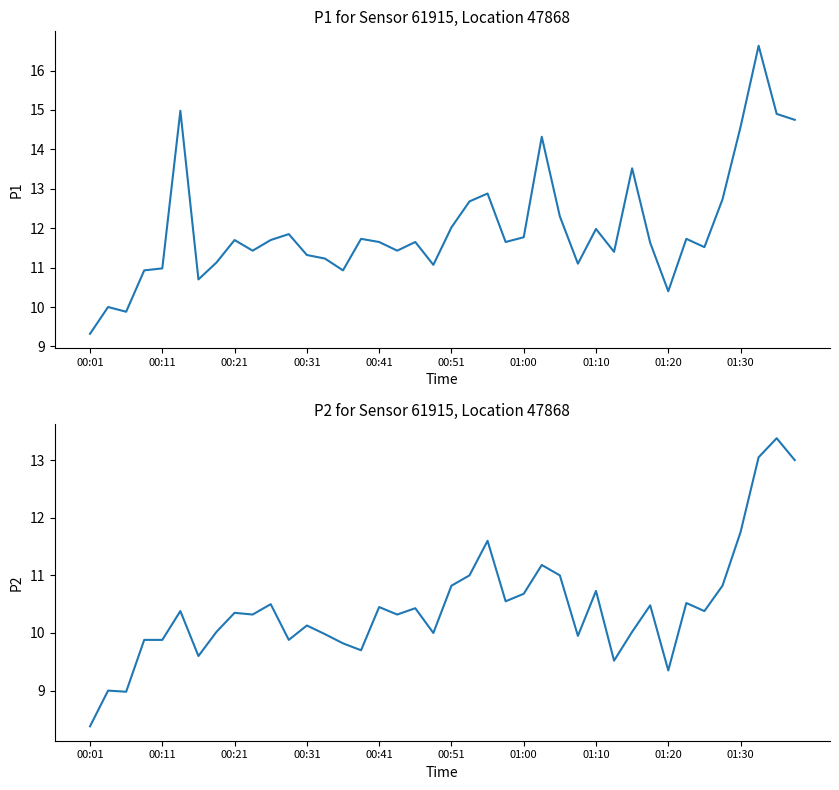

Is this an area chart (filled region under the line)?

No